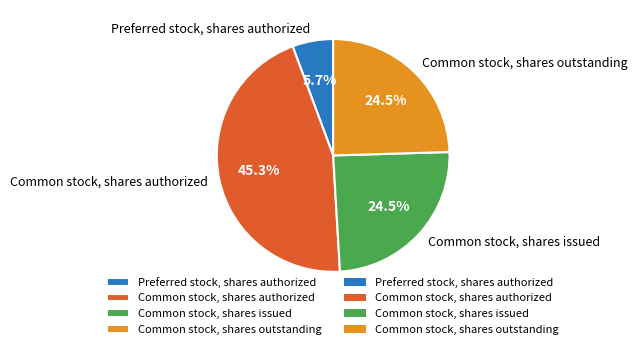

Which slice is the largest?

Common stock, shares authorized